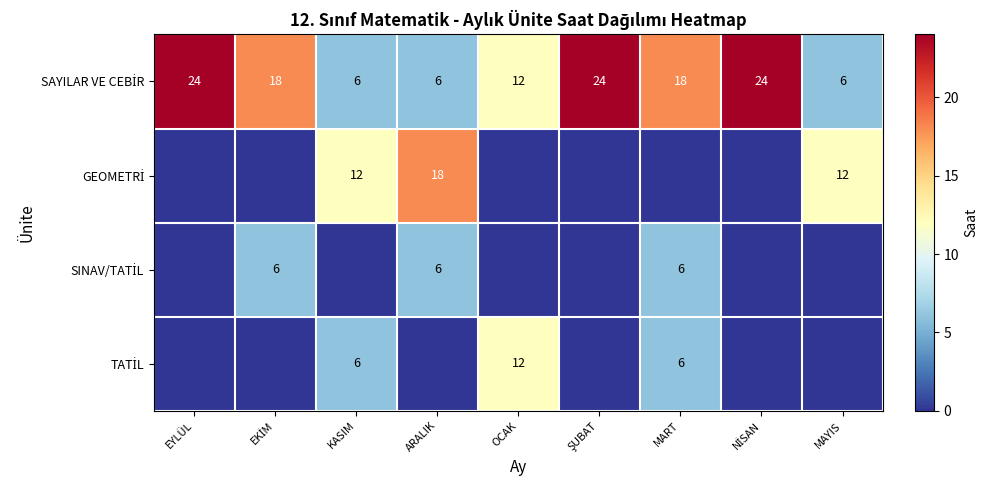

List the labels in order of TATİL value, largest first.

OCAK, KASIM, MART, EYLÜL, EKİM, ARALIK, ŞUBAT, NİSAN, MAYIS